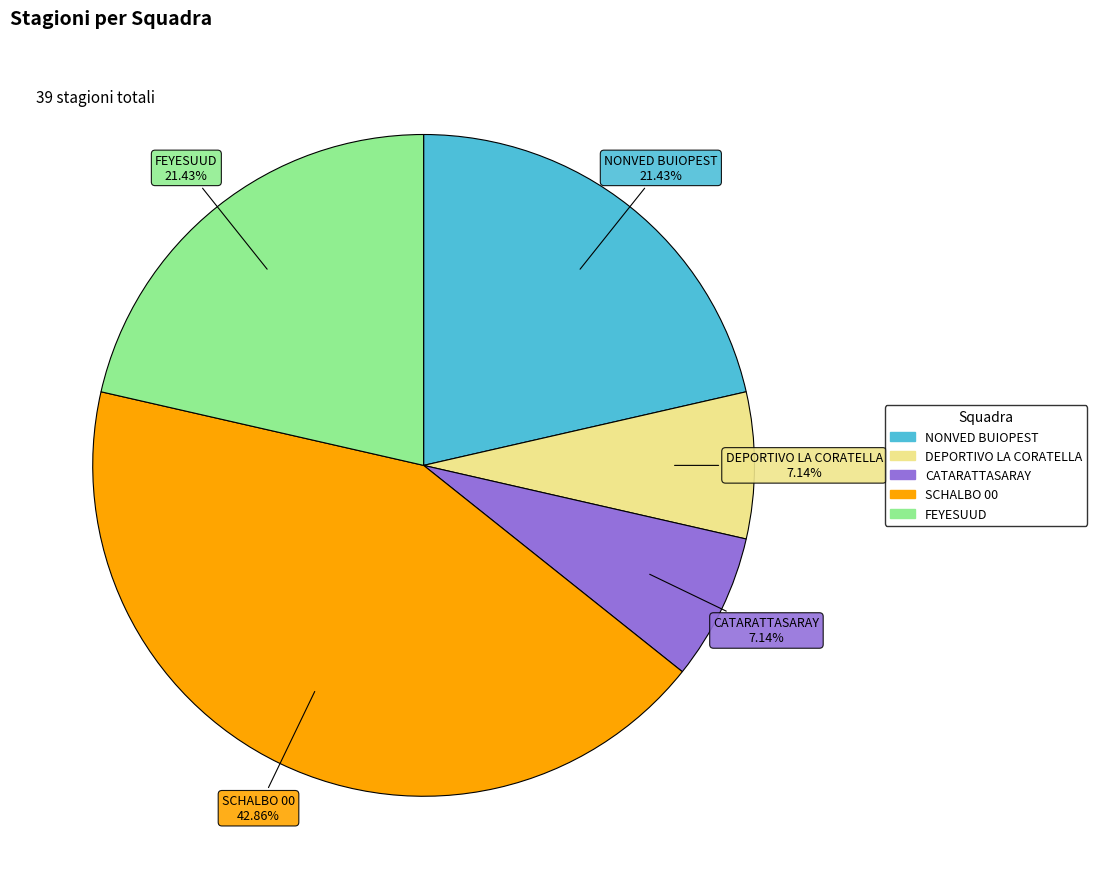

To the nearest percent, what percentage of the pie is CATARATTASARAY?

7%